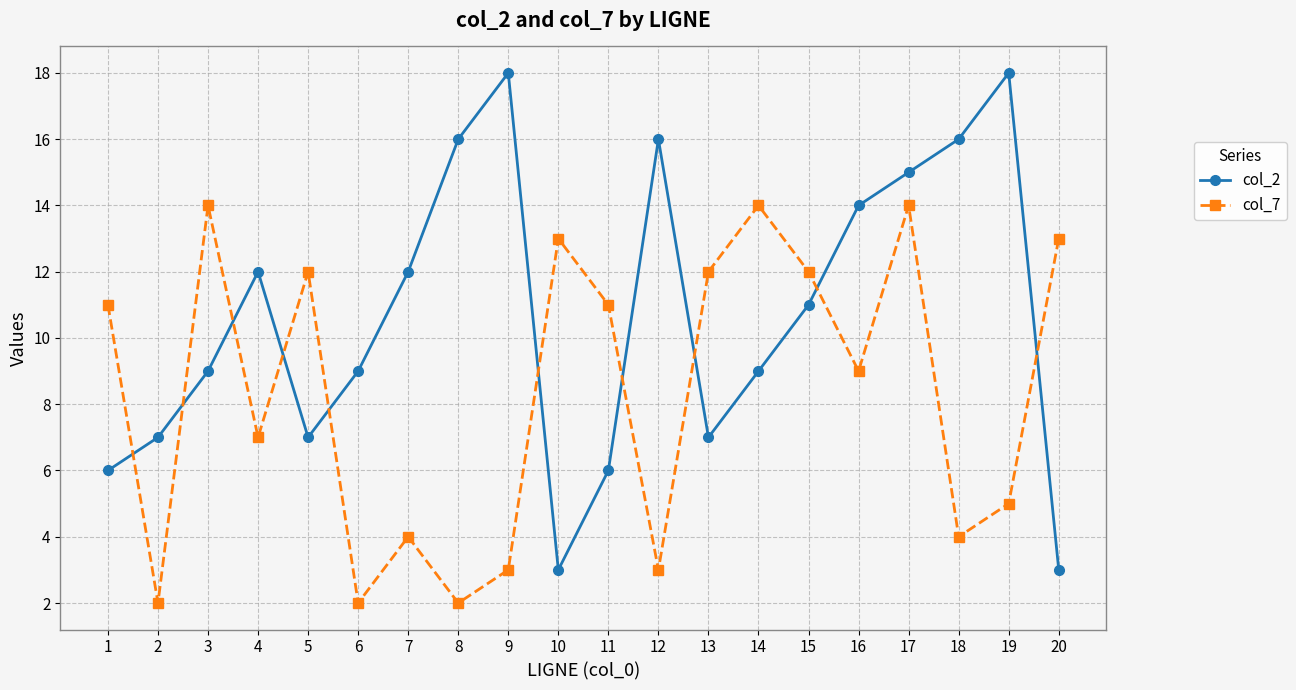

At 11, list the series in order from smallest to largest.

col_2, col_7